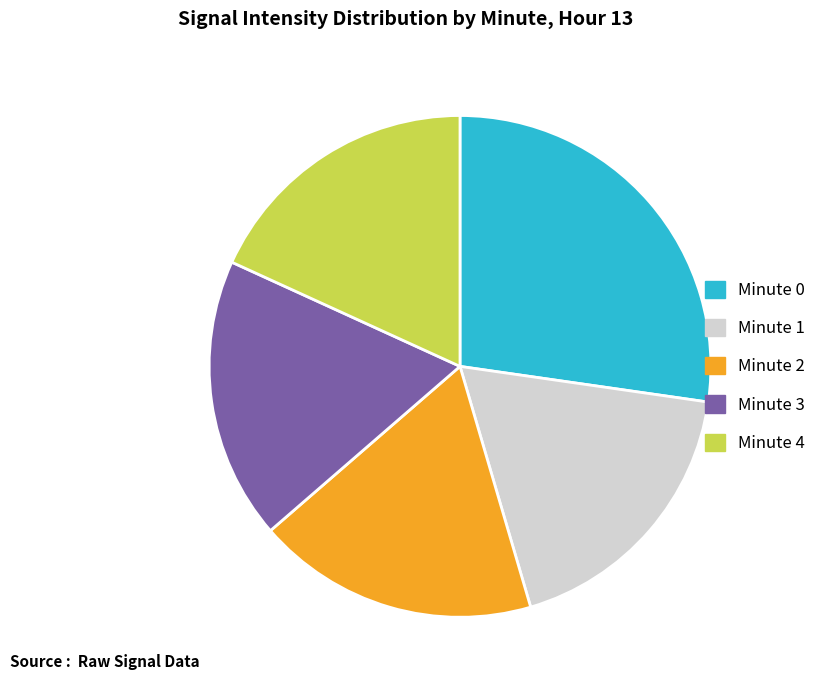

What is the ratio of the value at Minute 2 to the value at Minute 3?

1.0